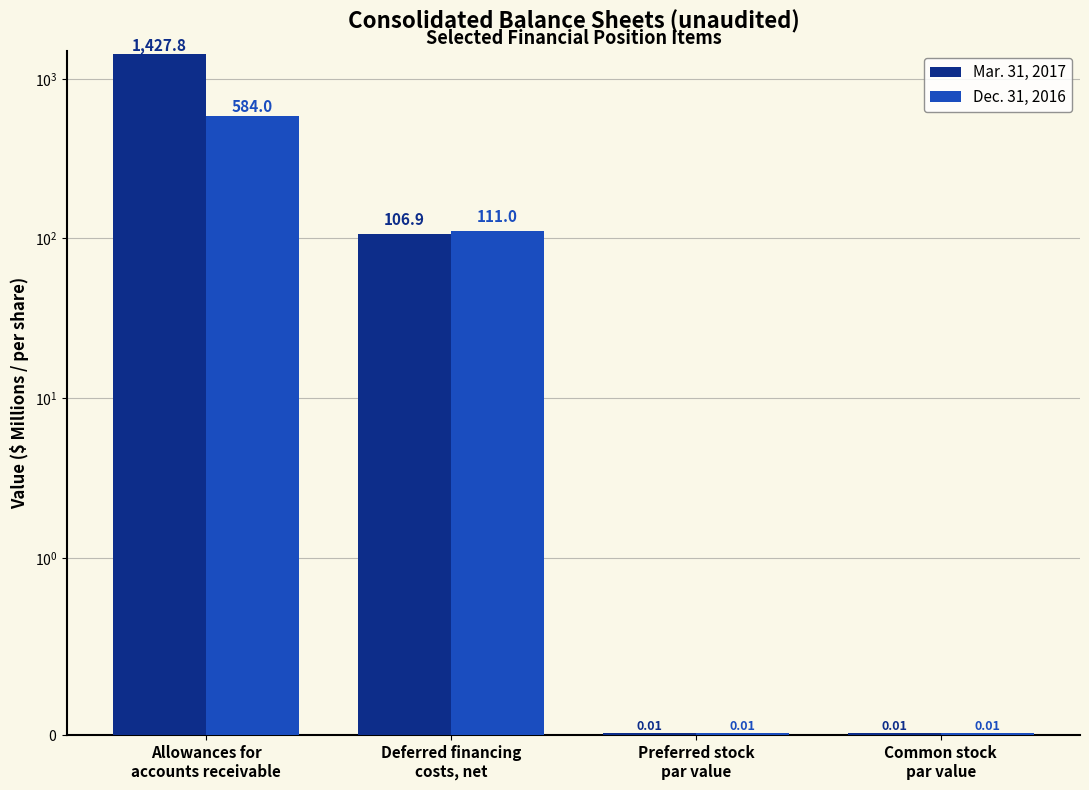

What is the label of the 1st bar from the left?

Allowances for
accounts receivable